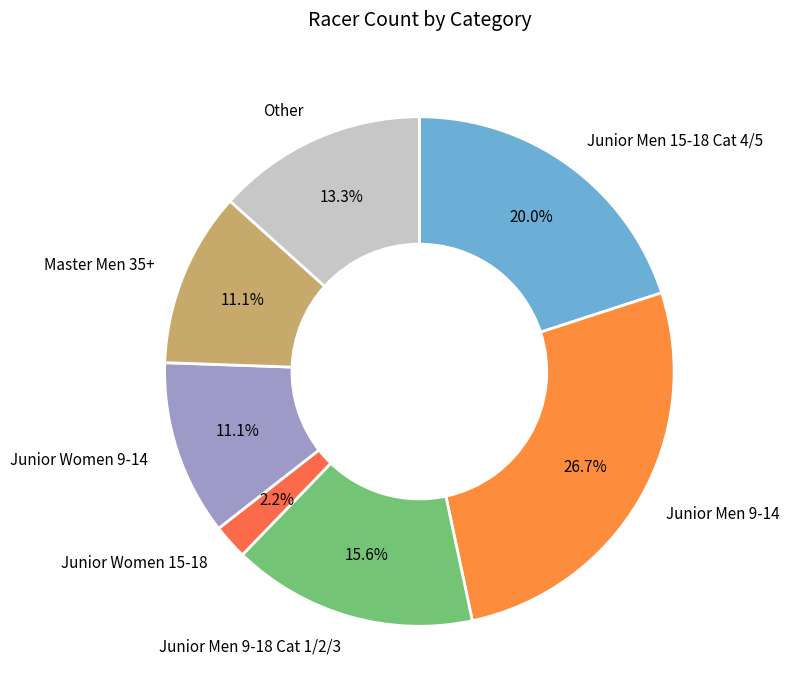

How many slices are in this pie chart?

7